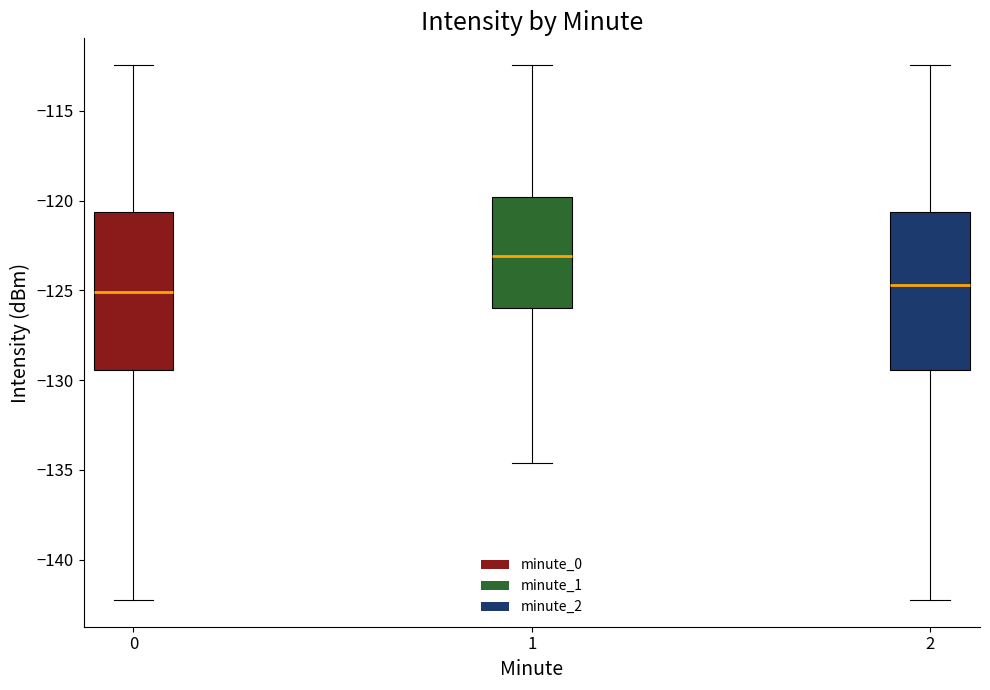

Which box's median line is the highest?

1